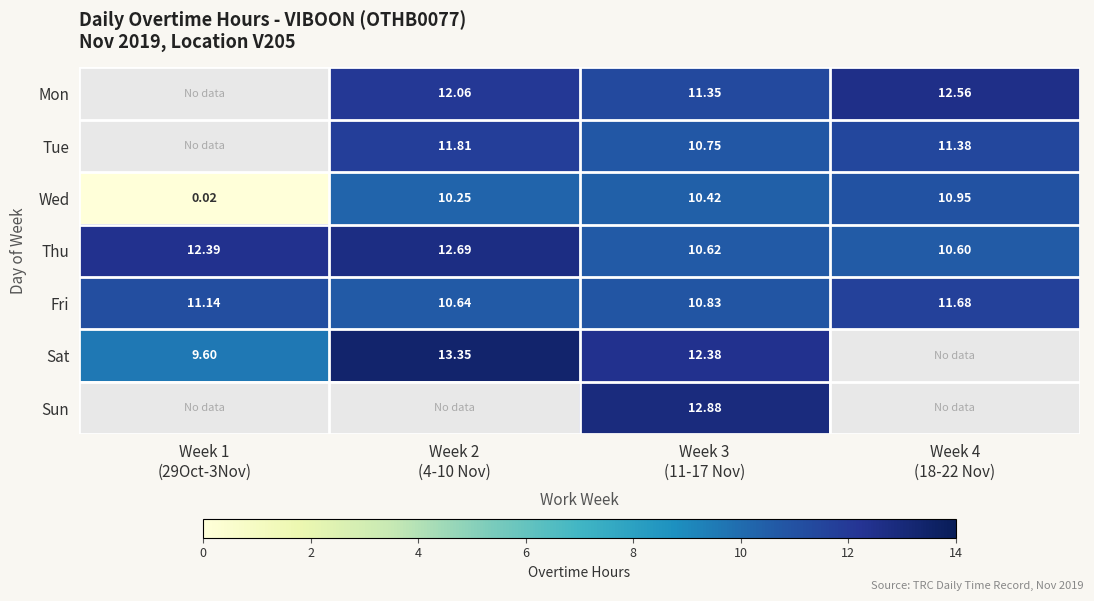

How many values in the Wed series are below 10?

1